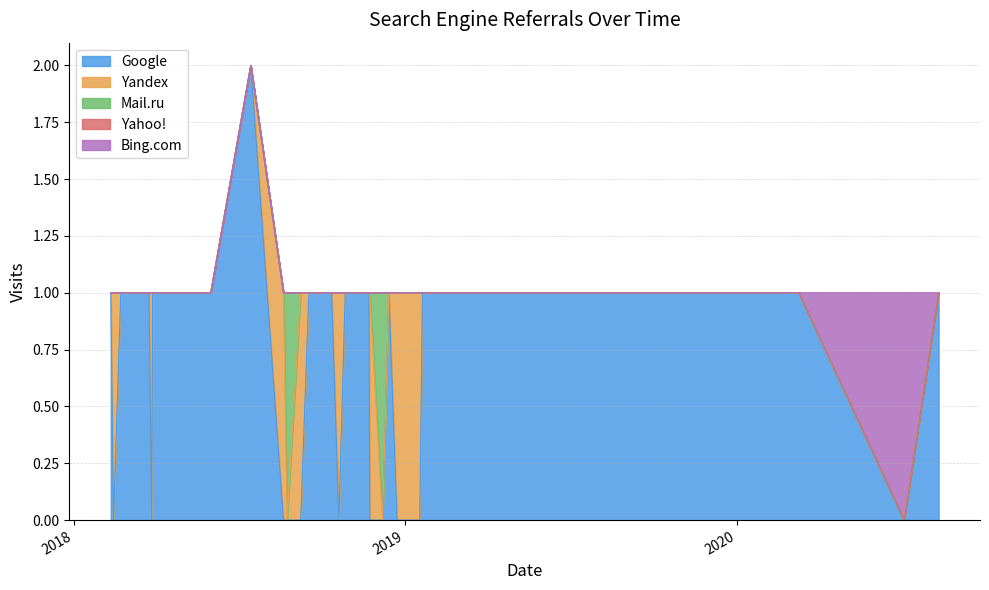

What is the difference between the maximum and minimum values in the Mail.ru series?

1